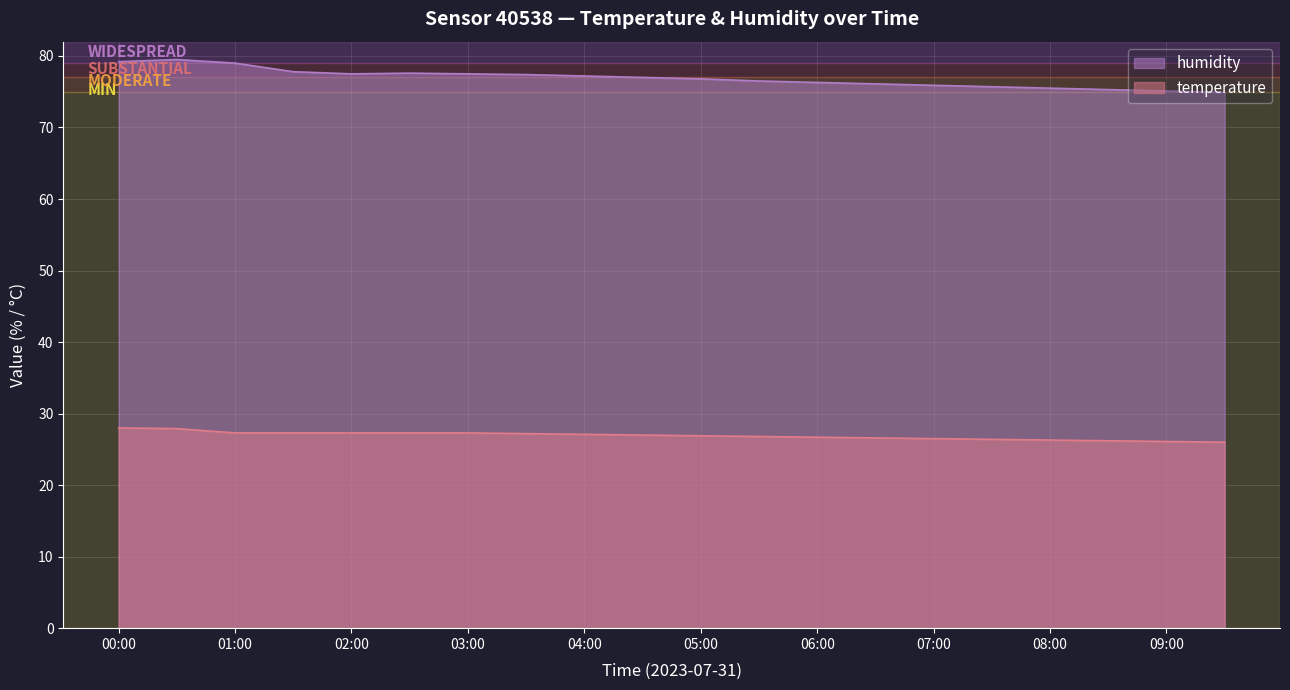

Does the chart display data point markers on the line(s)?

No